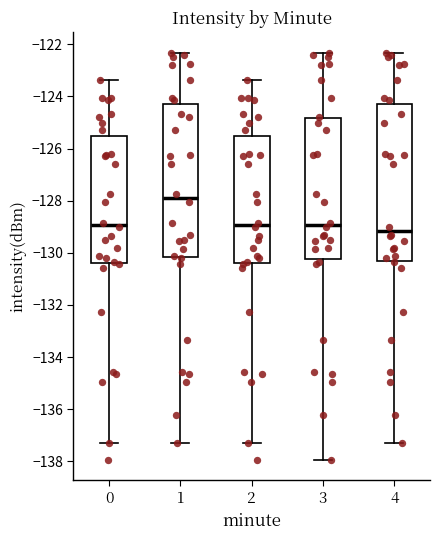

Reading left to right, transcribe this box plot: for each box, give where its median line is, the range the box spans, and where its two whiskers end, as read against the y-axis. The values are not printed on the chart, so give them approximately, as read against the axis.

0: median -129.0, box -130.4 to -125.6, whiskers -137.2 to -123.4
1: median -127.8, box -130.2 to -124.2, whiskers -137.2 to -122.4
2: median -129.0, box -130.4 to -125.6, whiskers -137.2 to -123.4
3: median -129.0, box -130.2 to -124.8, whiskers -138.0 to -122.4
4: median -129.2, box -130.4 to -124.2, whiskers -137.2 to -122.4